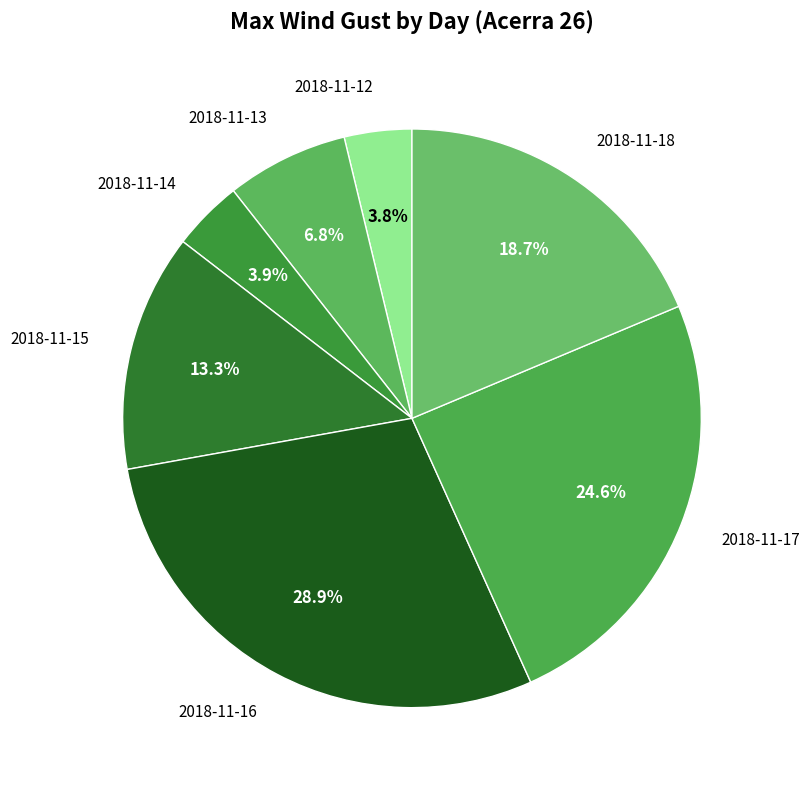

Does 2018-11-17 account for over 50% of the chart?

No